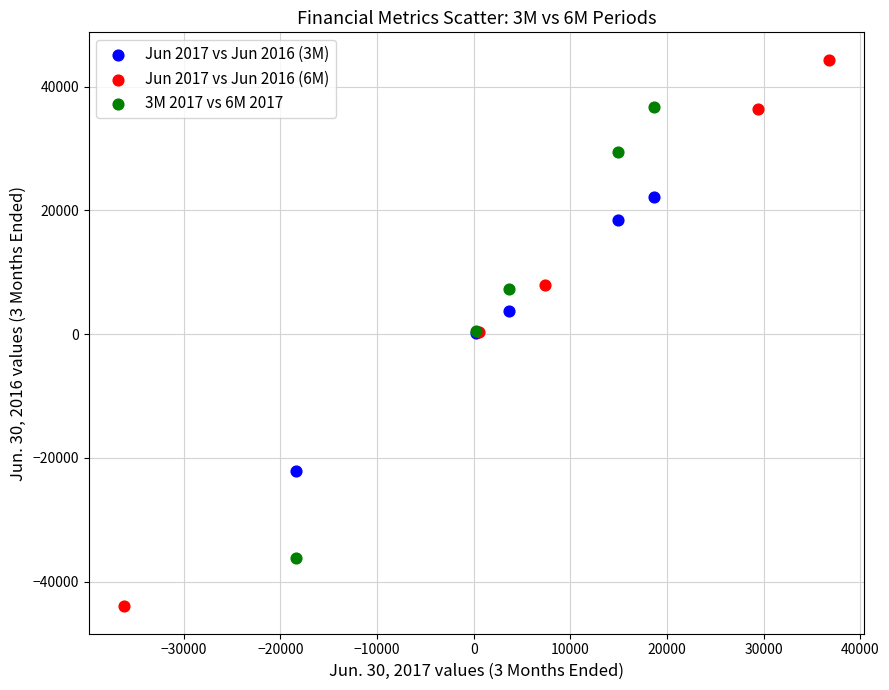

Which series has the widest spread of Y values?

Jun 2017 vs Jun 2016 (6M)